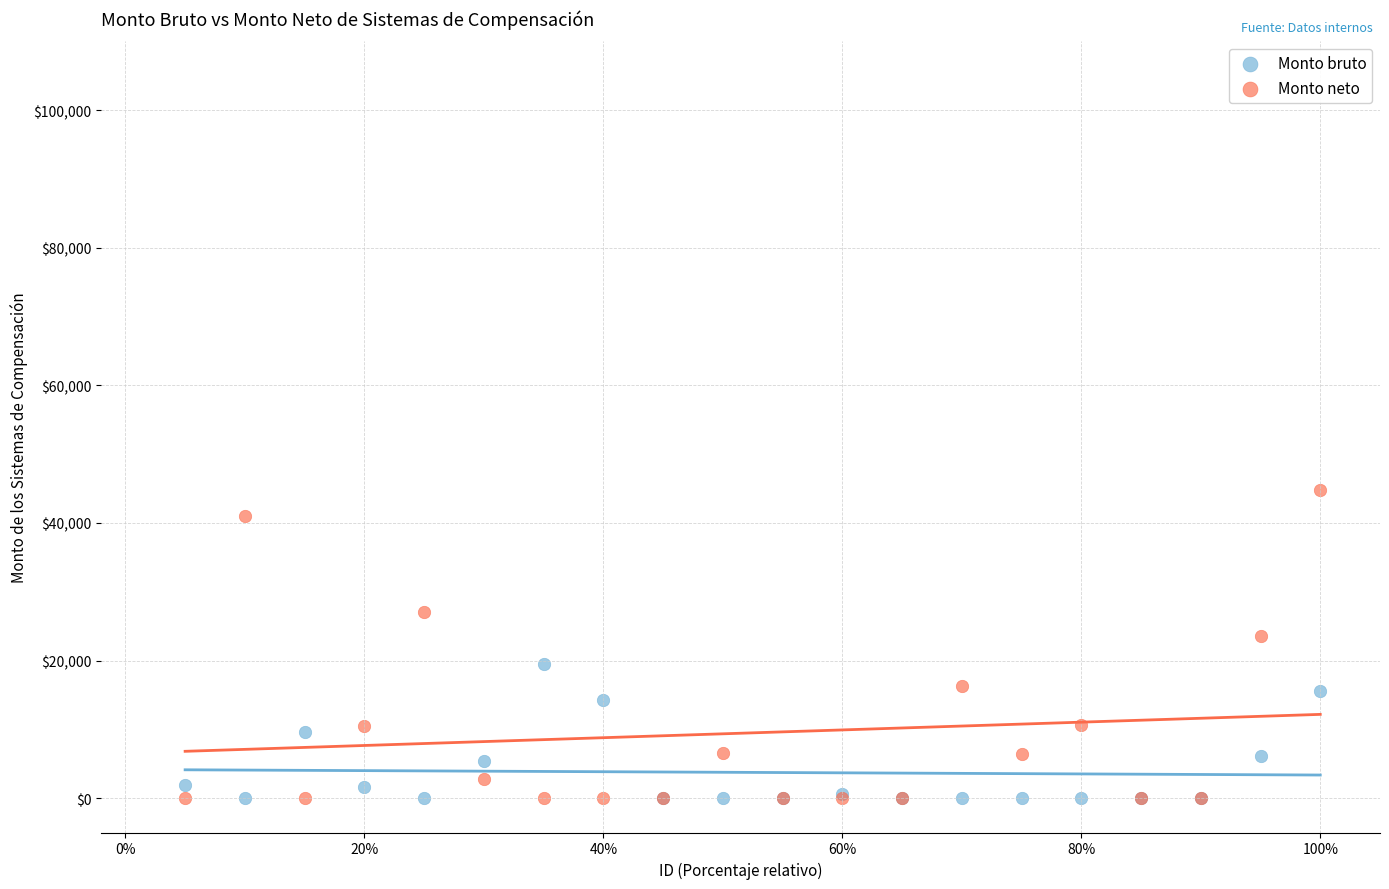

Which series contains the highest Y value?

Monto neto